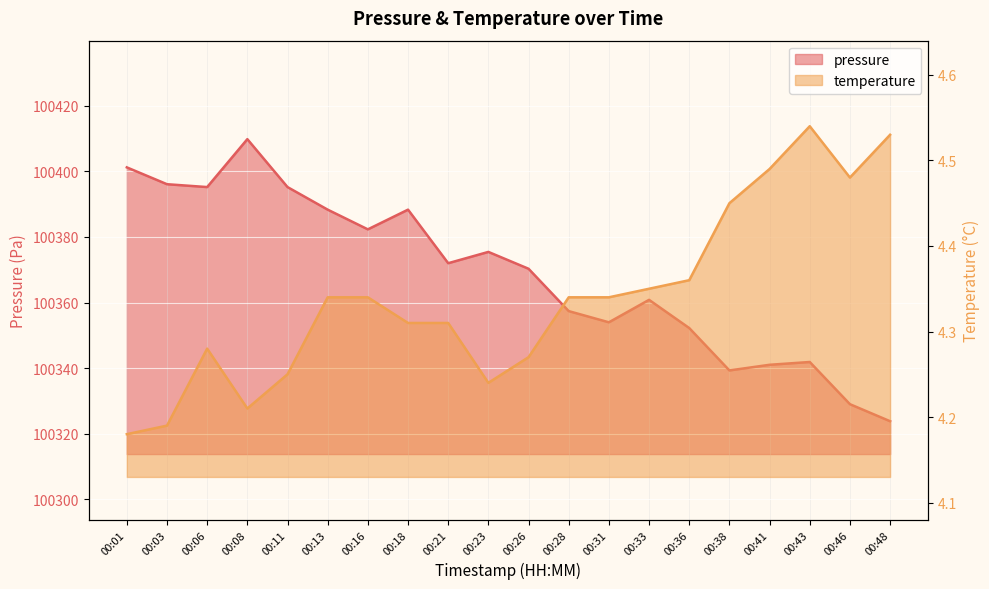

What is the average value of the pressure series?

100368.7